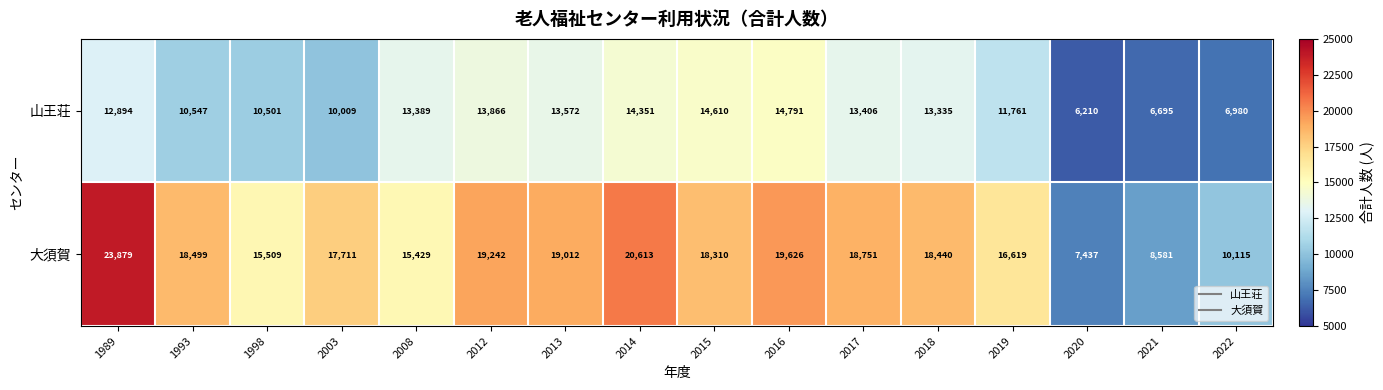

Rank the series by their maximum value, from highest to lowest.

大須賀, 山王荘